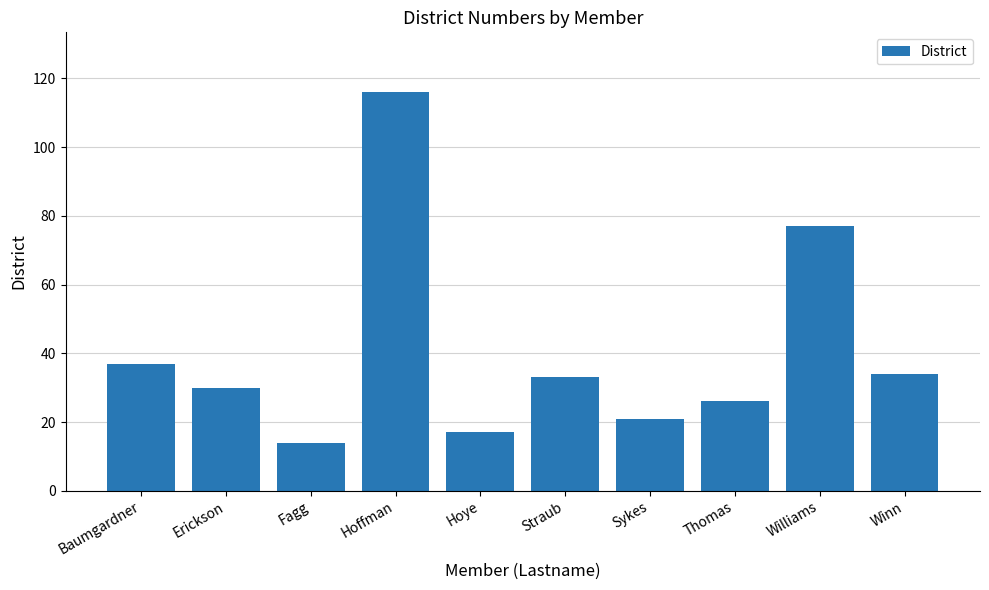

Where is the data nearest to the value 65?

Williams